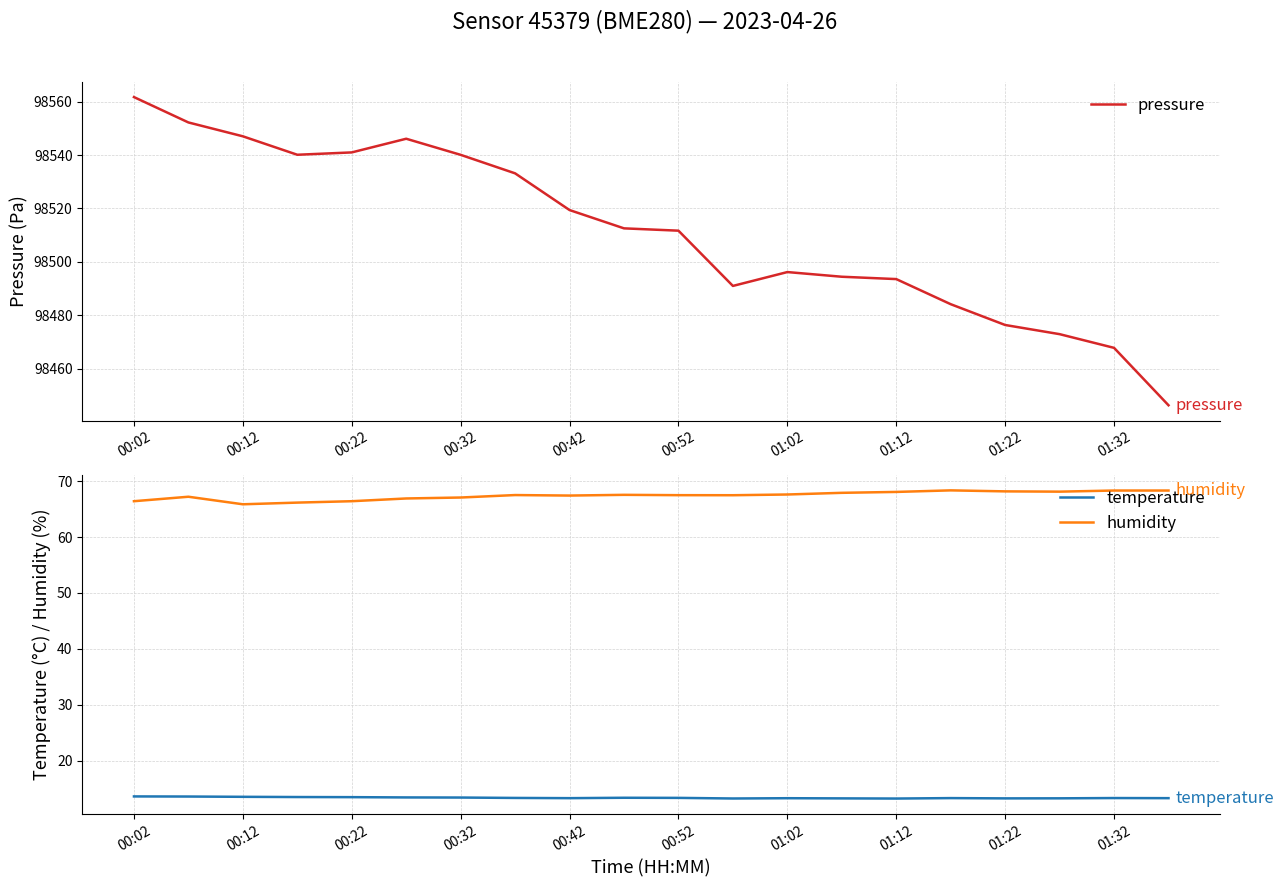

True or false: pressure has a value of 173564.2 at 01:32.

False